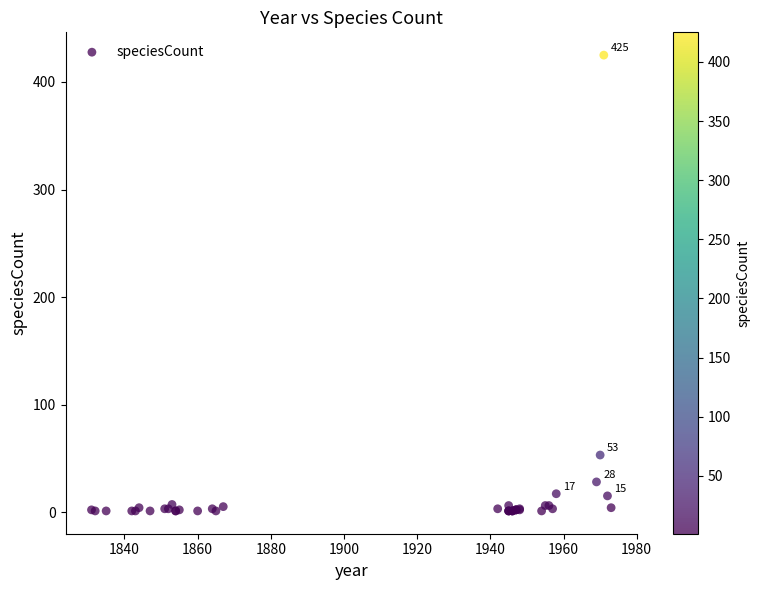

What Y value in the scatter plot is closest to 213?

53